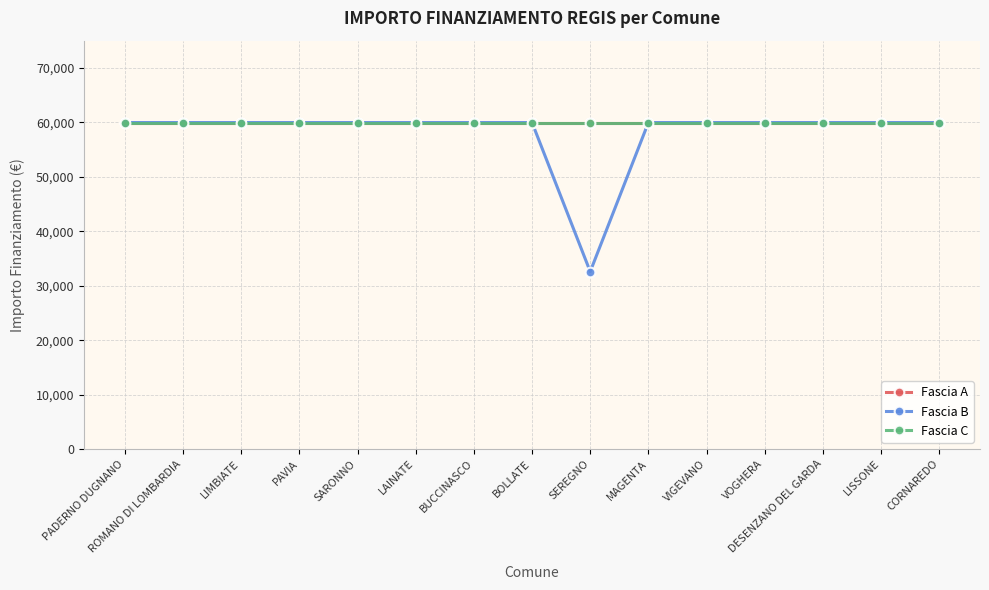

Is this an area chart (filled region under the line)?

No